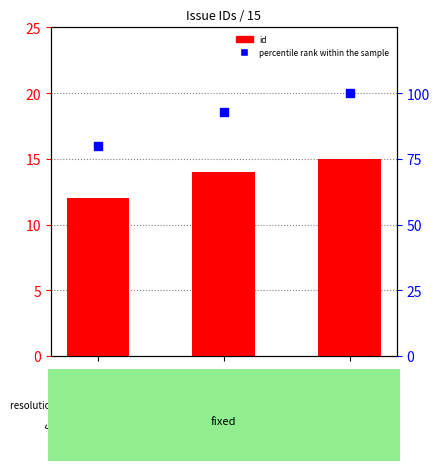

Which series has the largest total across all categories?

percentile rank within the sample